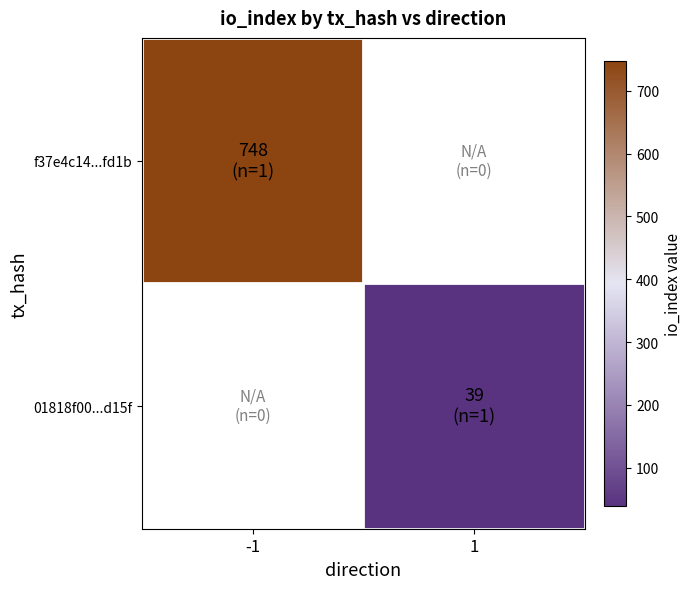

Is the value of f37e4c14...fd1b at -1 greater than the value of 01818f00...d15f at -1?

No